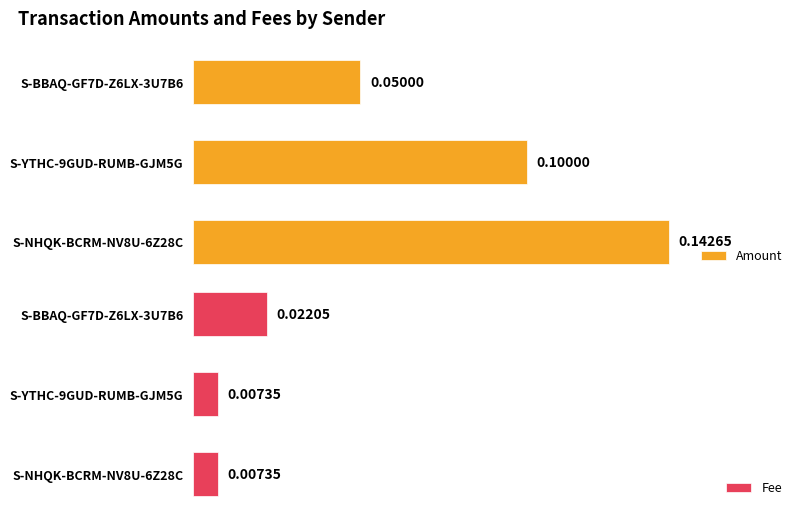

List the labels in order of Amount value, smallest first.

S-BBAQ-GF7D-Z6LX-3U7B6, S-YTHC-9GUD-RUMB-GJM5G, S-NHQK-BCRM-NV8U-6Z28C